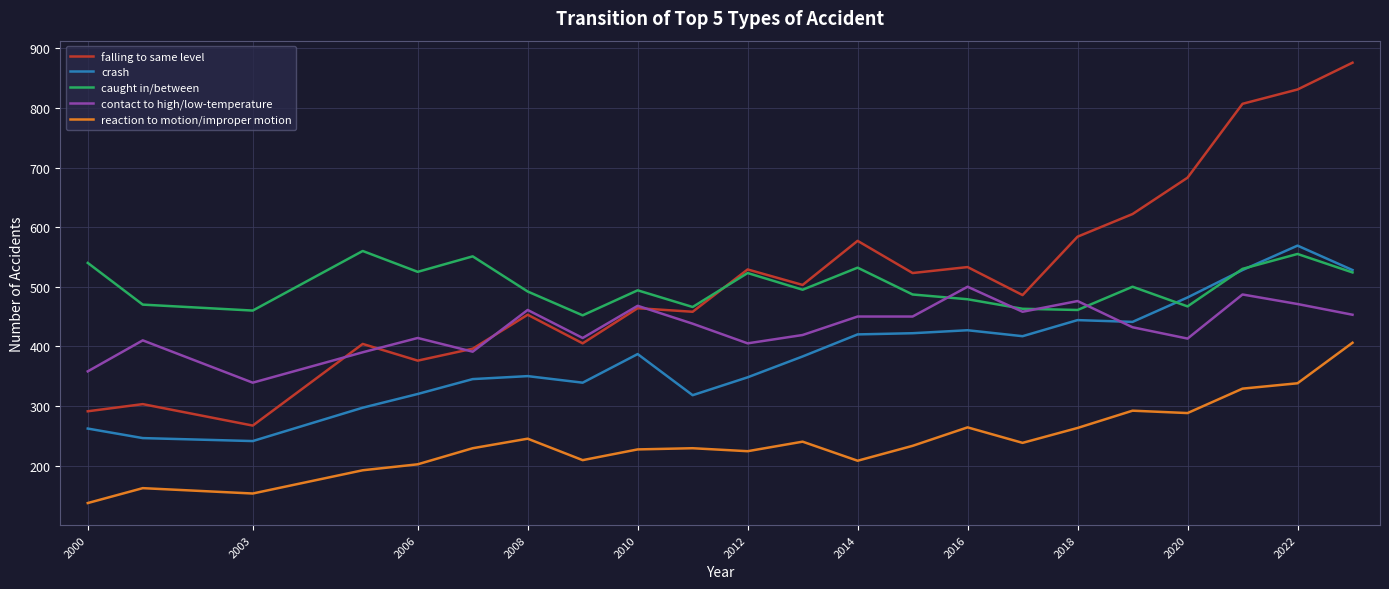

Which series has the widest spread of values?

falling to same level